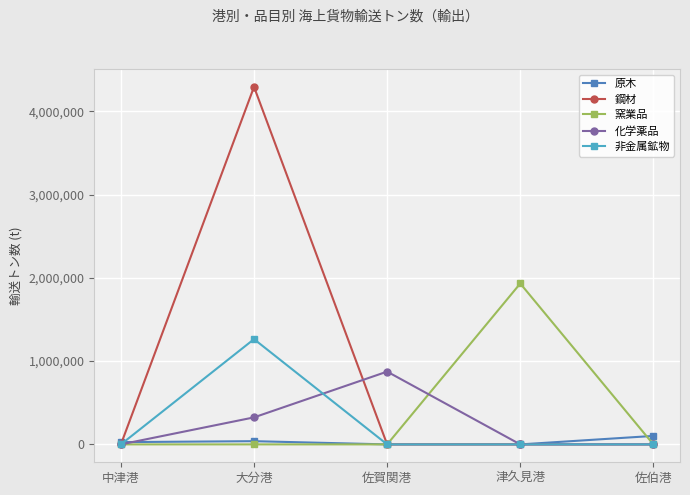

How many lines are shown in the chart?

5